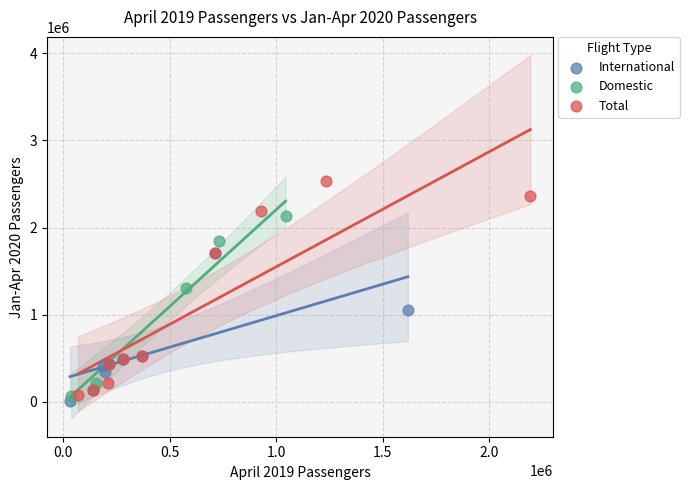

Which series has the largest Y range (max minus min)?

Total